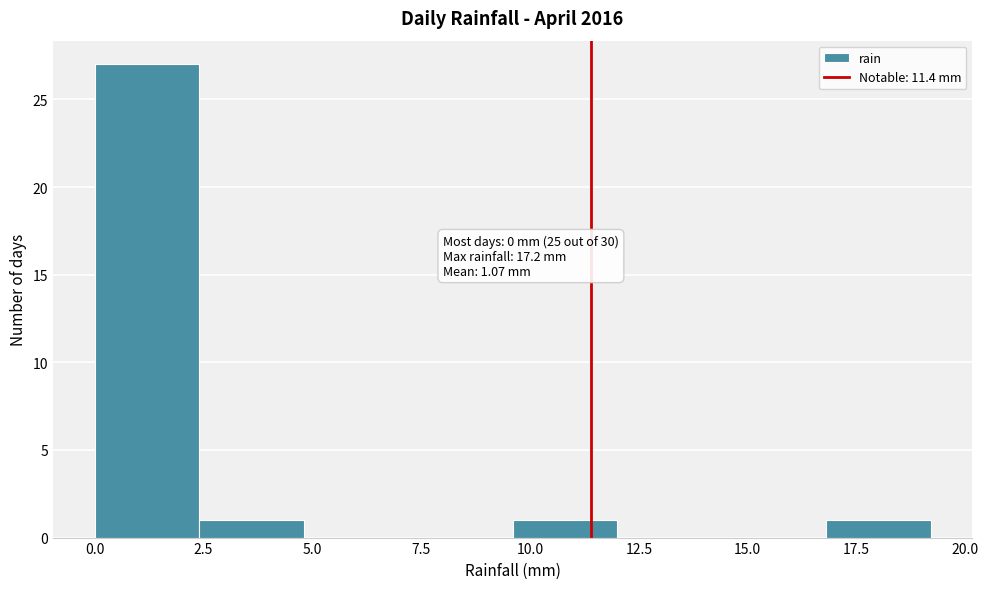

Over which range of the x-axis is the bar tallest?

0.0 to 2.4